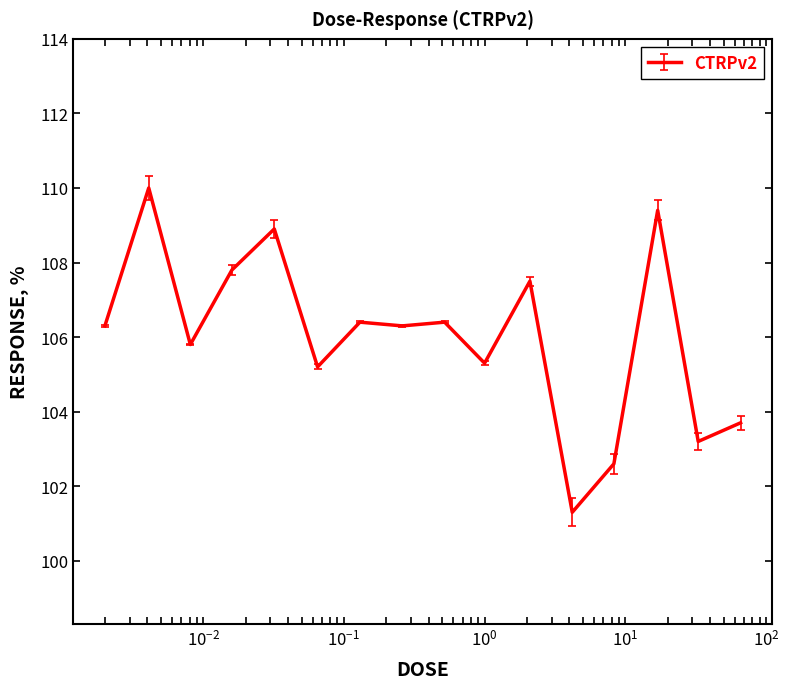

What is the maximum value shown in the chart?

110.0